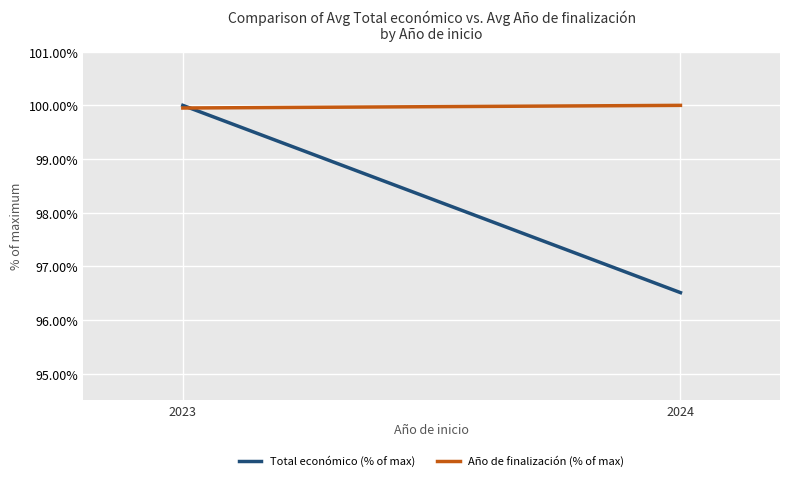

At how many categories does at least one series exceed 97?

2